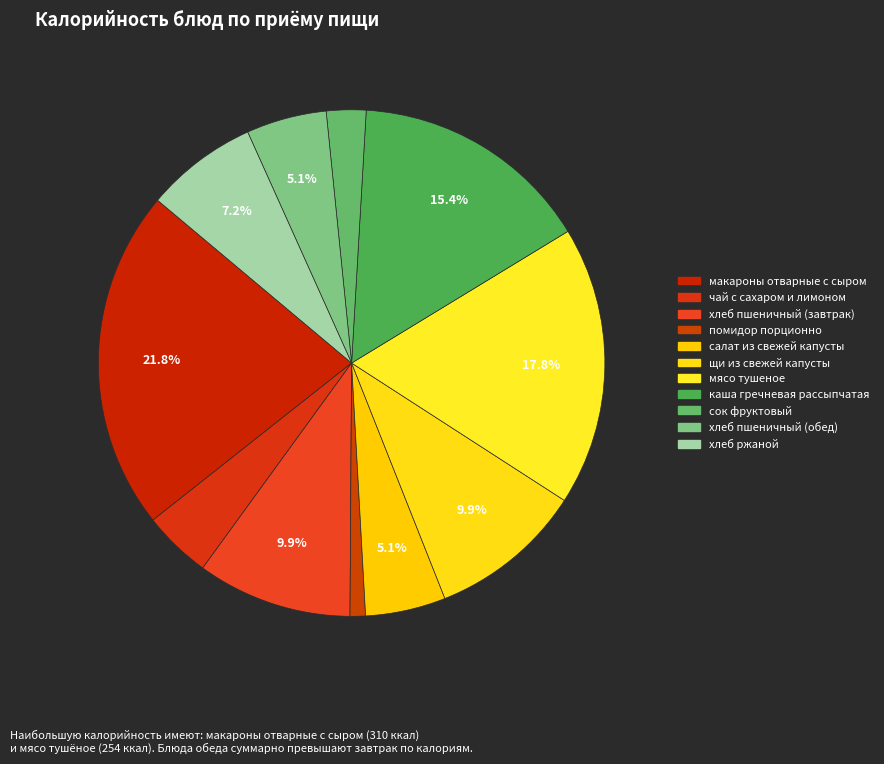

Between хлеб пшеничный (обед) and мясо тушеное, which is larger?

мясо тушеное